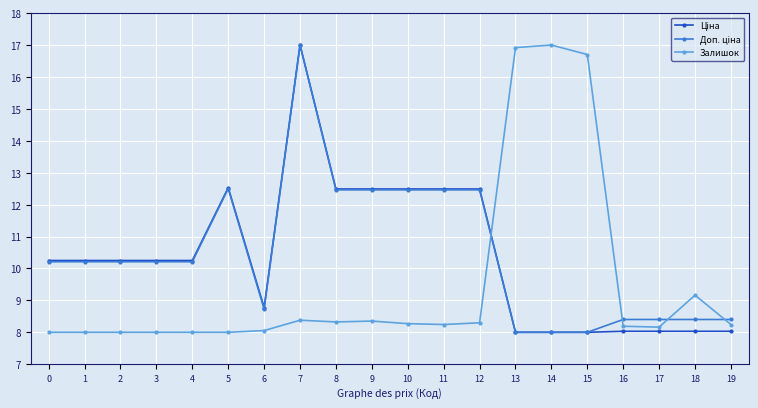

What is the difference between the highest and lowest values at 12?

4.2